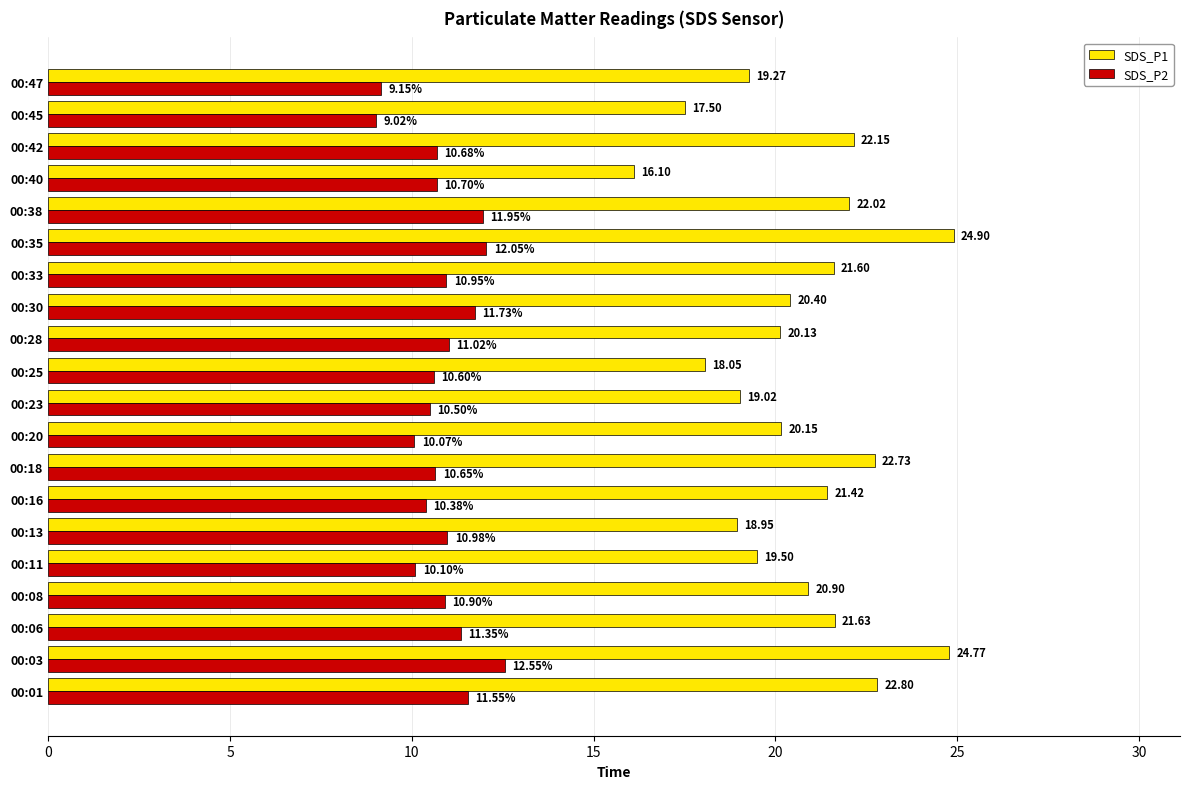

At 00:47, list the series in order from smallest to largest.

SDS_P2, SDS_P1